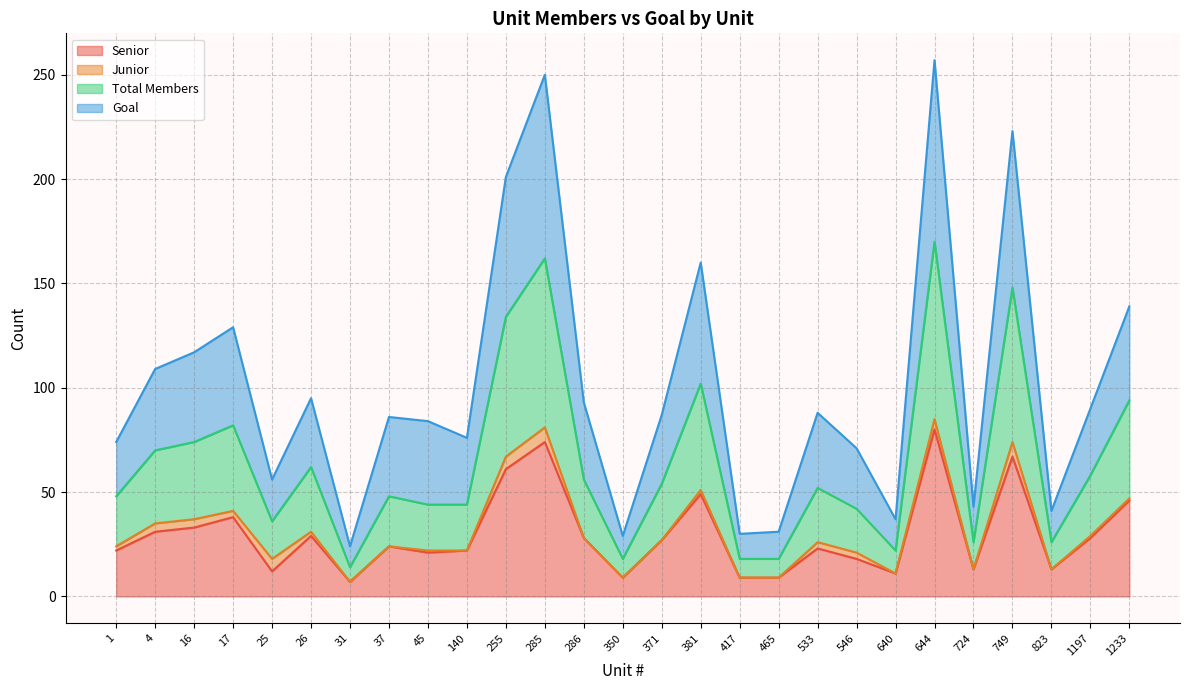

Is the value of Total Members at 16 greater than the value of Goal at 255?

No